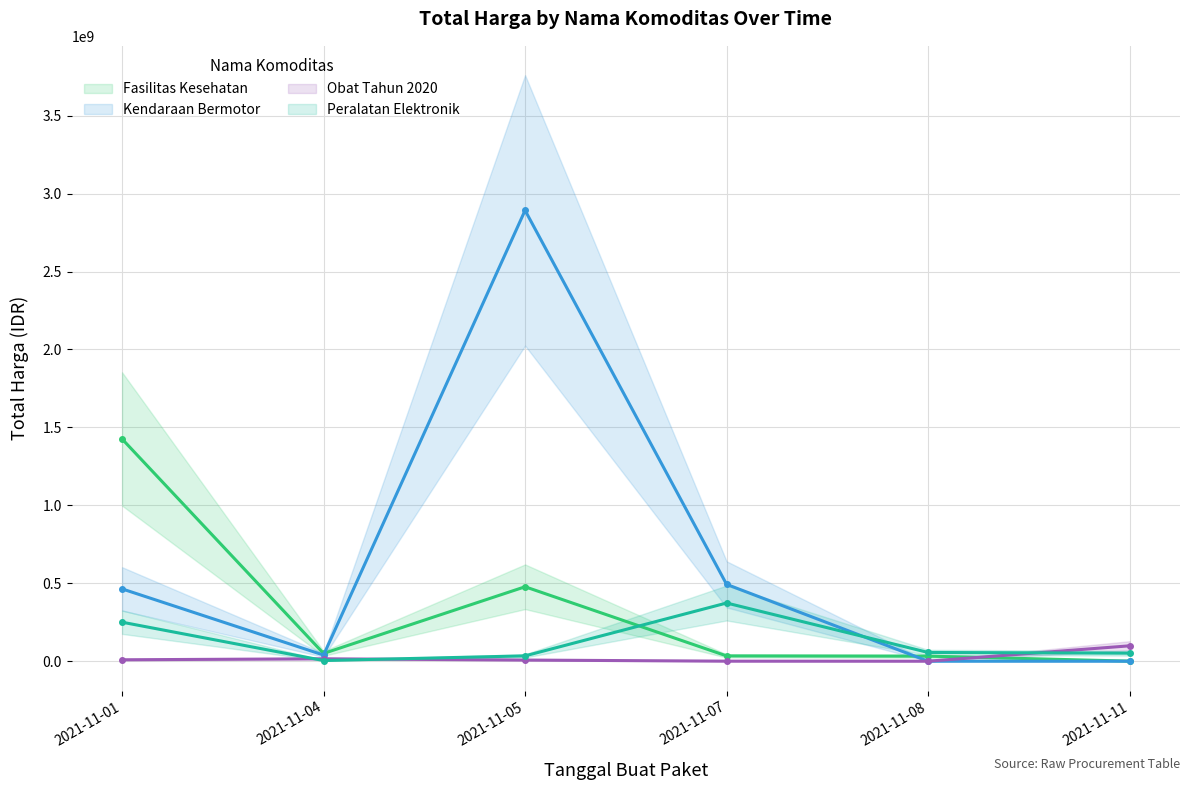

True or false: Obat Tahun 2020 has more than 0 points higher than both neighbors.

True